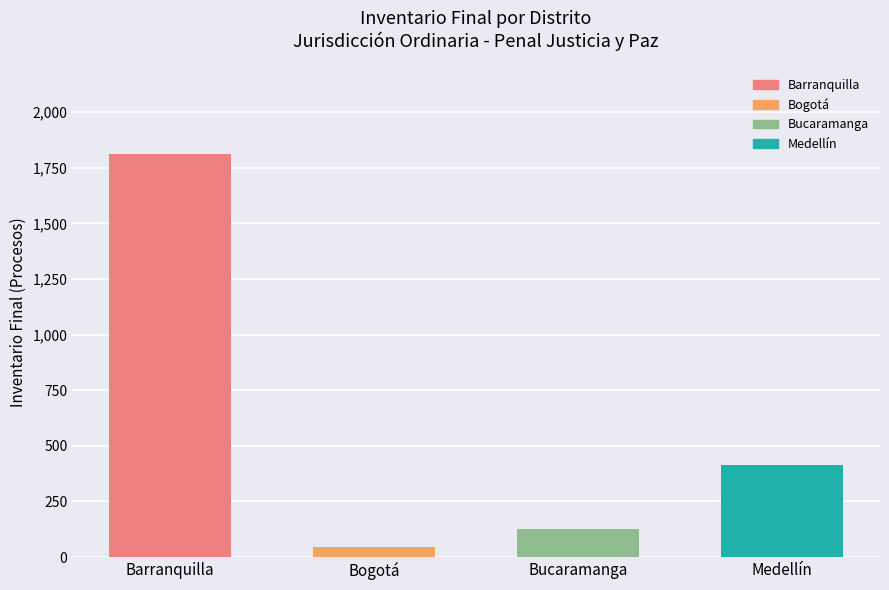

What is the minimum value shown in the chart?

43